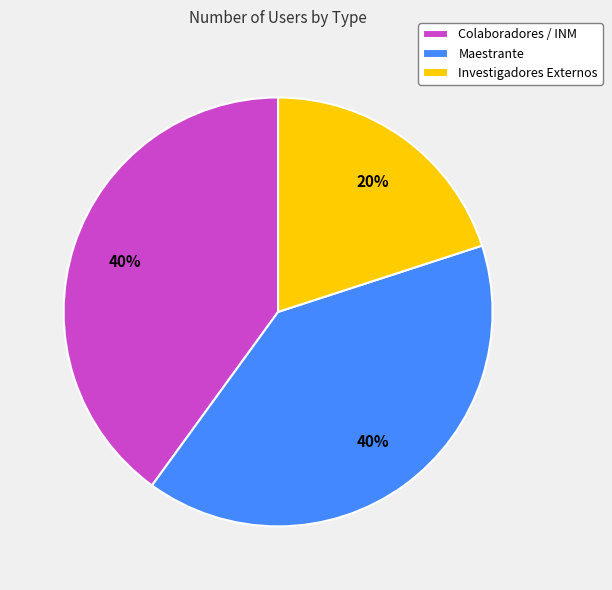

Is the sum of Investigadores Externos and Maestrante greater than half?

Yes